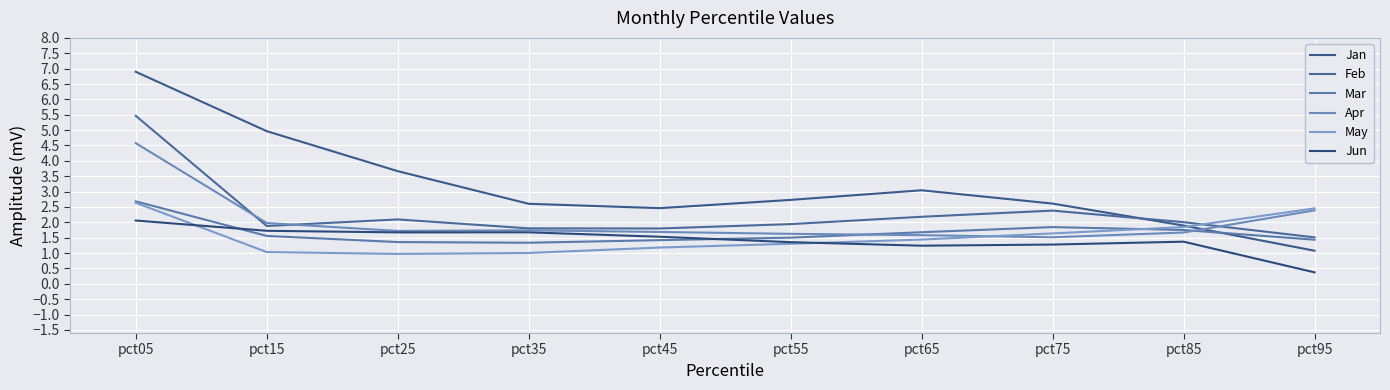

Is the value of May at pct85 greater than the value of Feb at pct25?

No